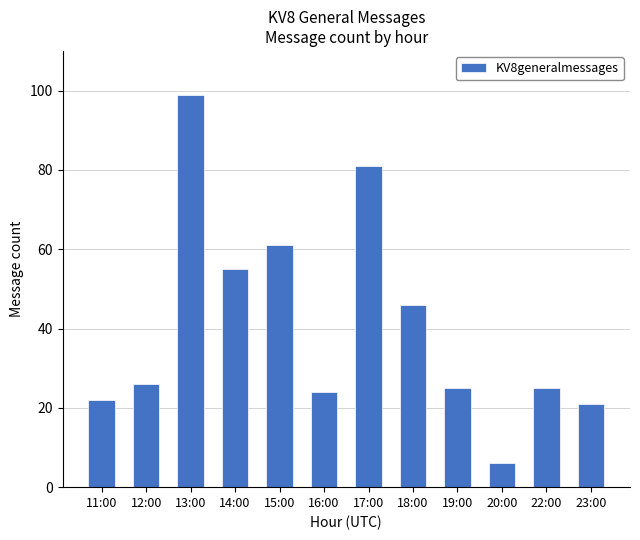

Is it true that the value at 13:00 is 52?

False